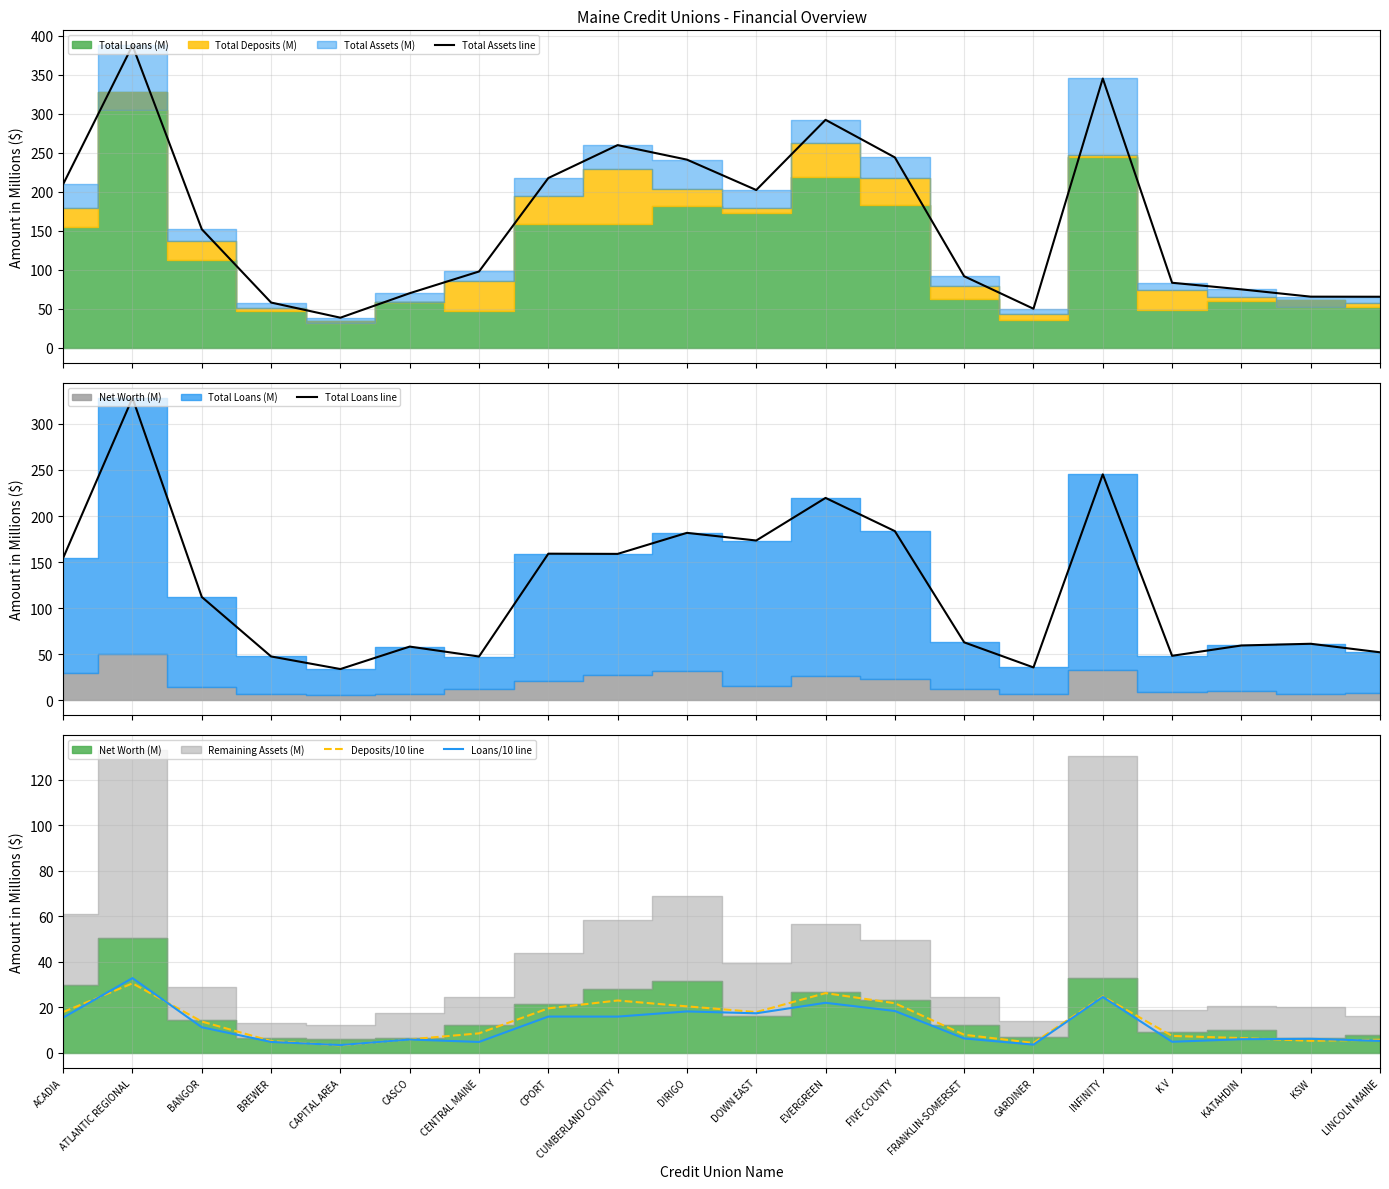

At GARDINER, list the series in order from smallest to largest.

Loans/10 line, Deposits/10 line, Total Loans line, Total Assets line